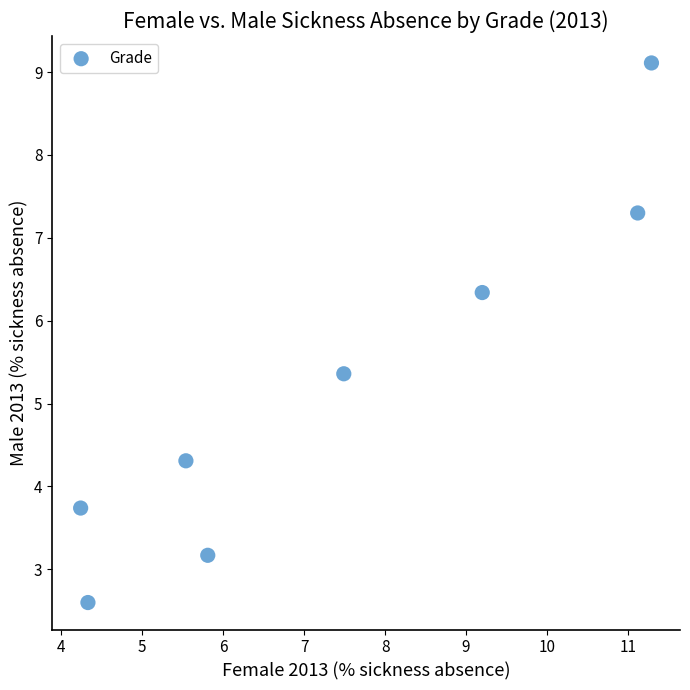

What is the range of X values (max minus min)?

7.0